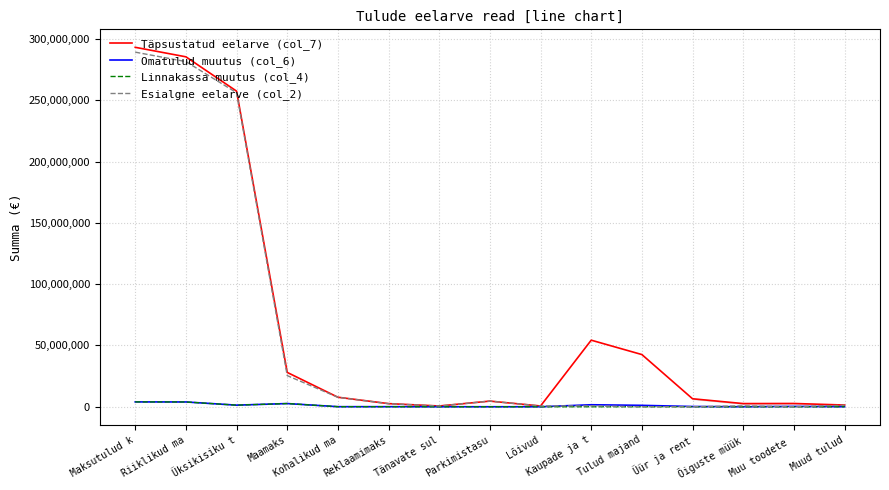

Which series has the widest spread of values?

Täpsustatud eelarve (col_7)